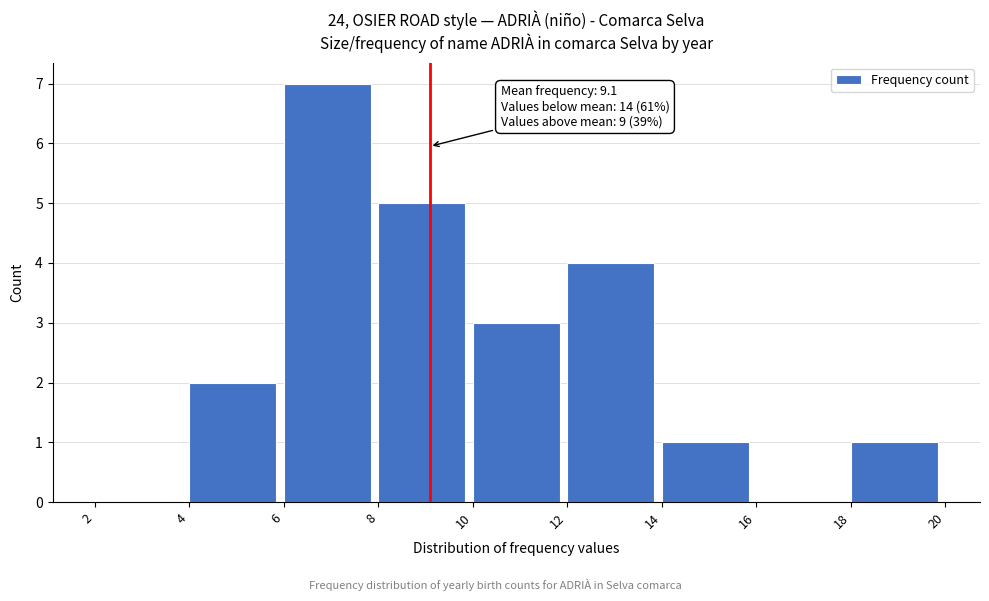

Over which range of the x-axis is the bar tallest?

6 to 8